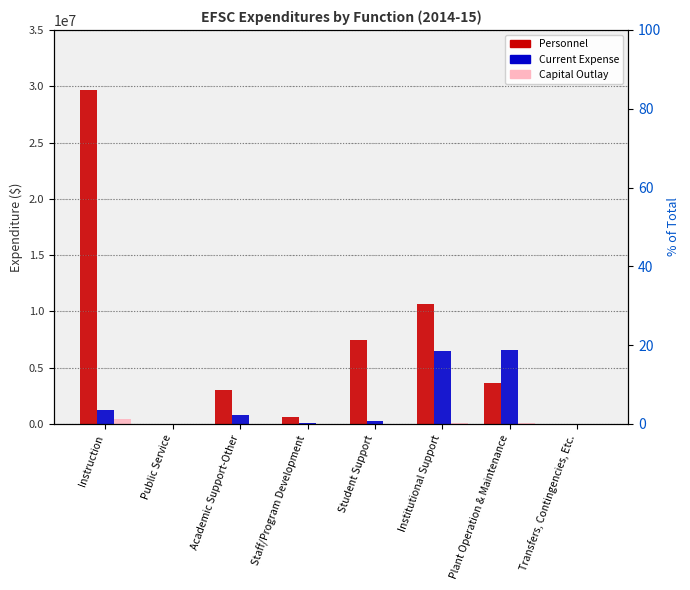

What is the difference between the Current Expense values at Plant Operation & Maintenance and Institutional Support?

110485.5